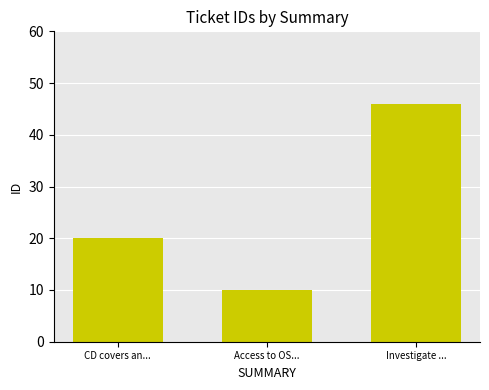

Reading left to right, transcribe all the data shown in this chart.

20	10	46